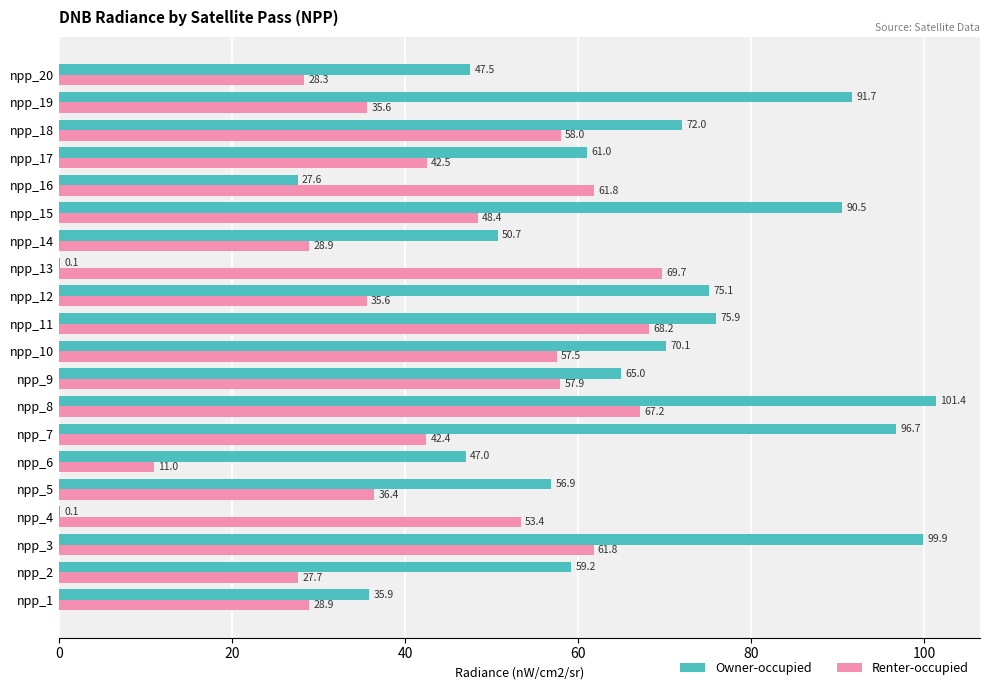

Which category has the highest value in the Owner-occupied series?

npp_8